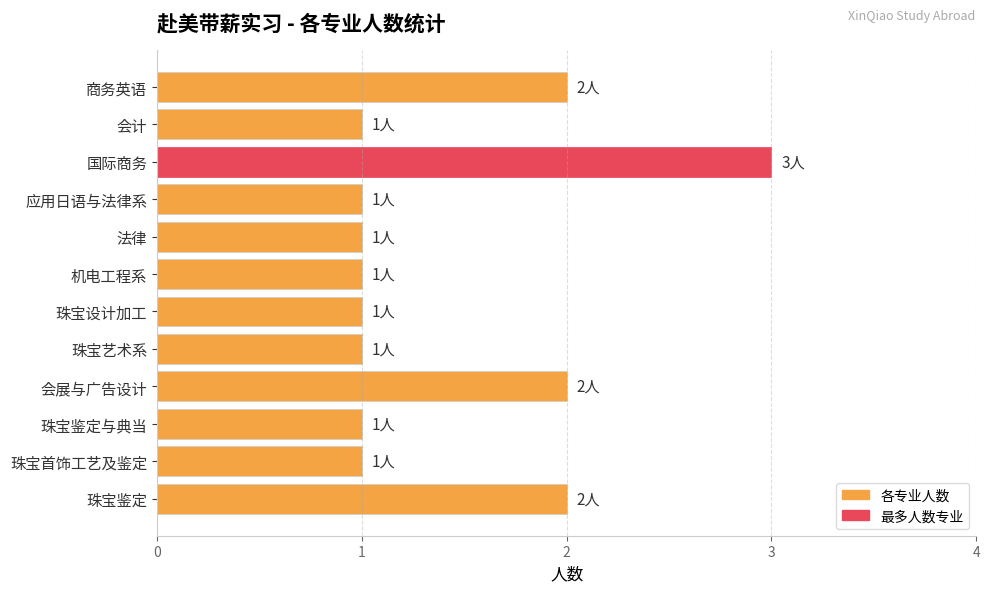

The chart shows a value of 4 at 商务英语. True or false?

False